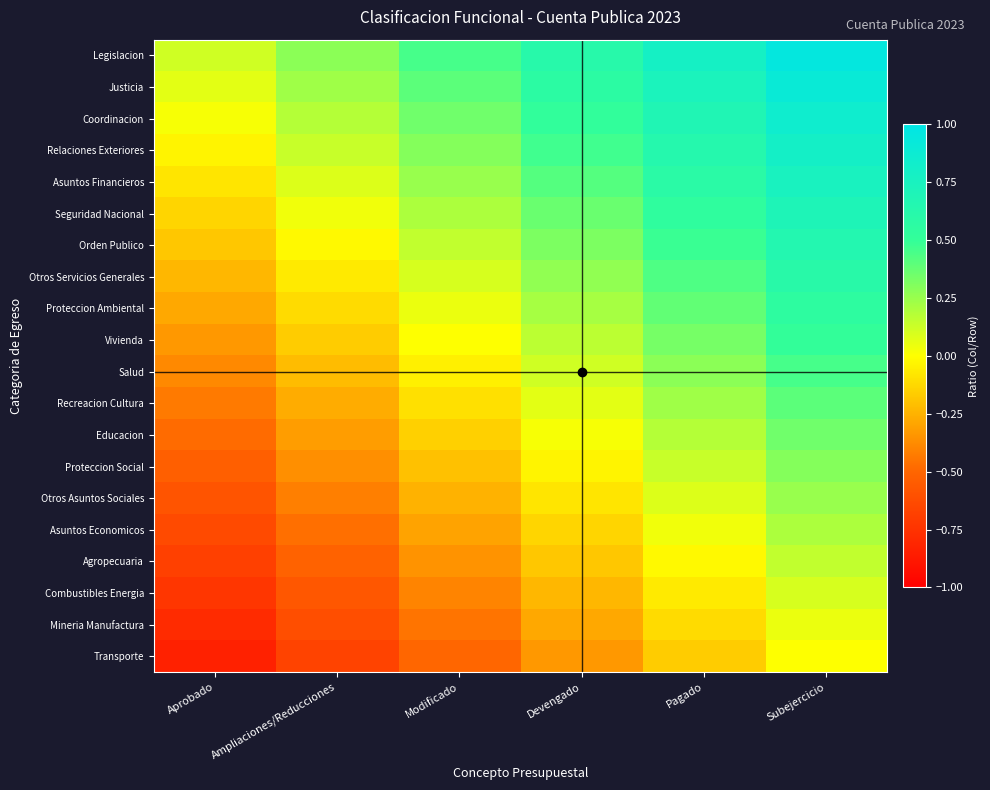

Which series has the largest total across all categories?

Legislacion